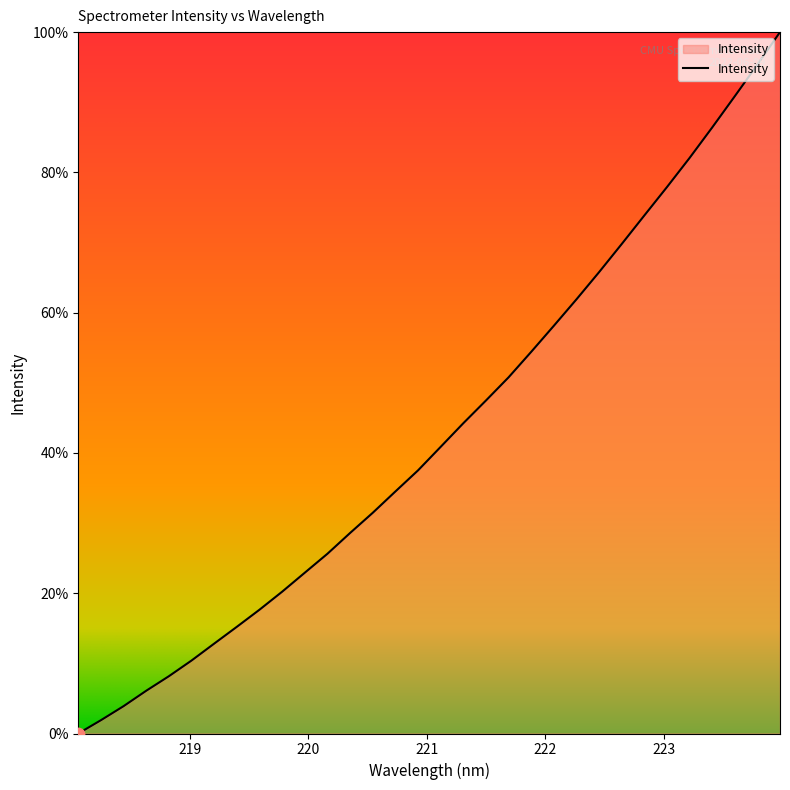

What is the maximum value shown in the chart?

100.0